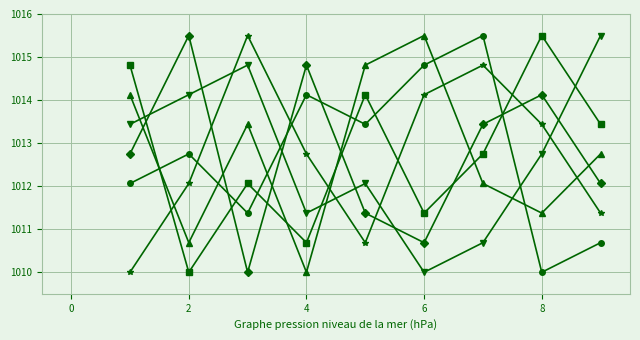

What is the minimum value shown in the chart?

1010.0